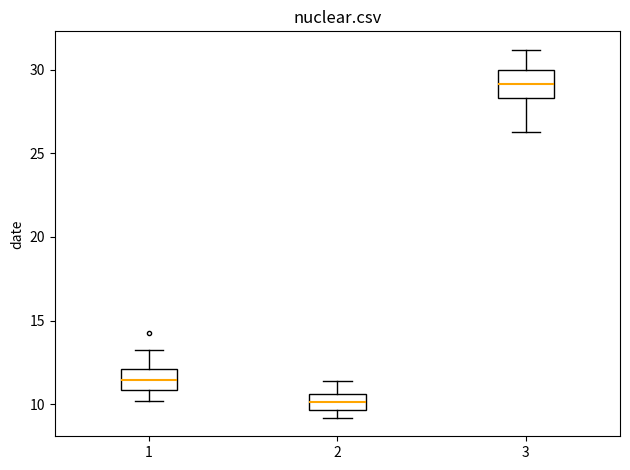

Where does the median line of the box at x = 1 sit on the y-axis? The values are not printed on the chart, so give them approximately, as read against the axis.

11.5